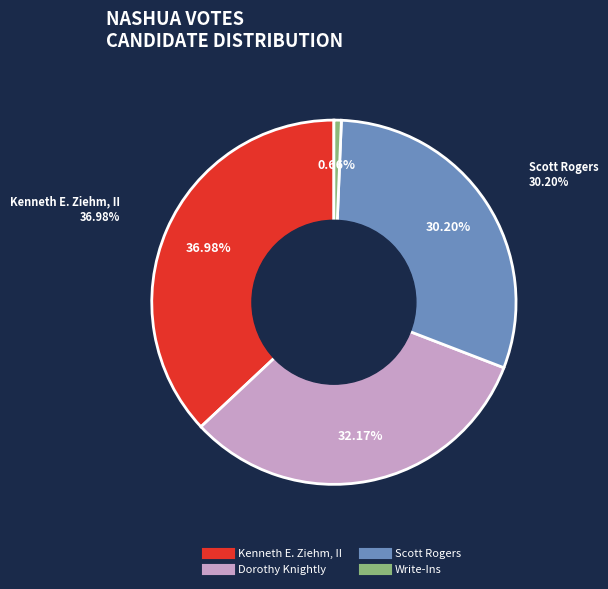

To the nearest percent, what is the difference between the Dorothy Knightly and Write-Ins slice percentages?

32%